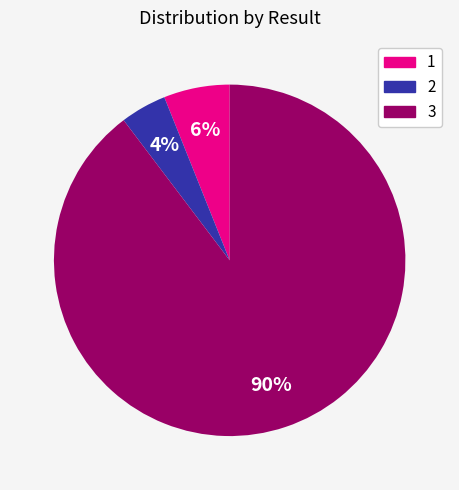

Is there a majority slice in this chart?

Yes